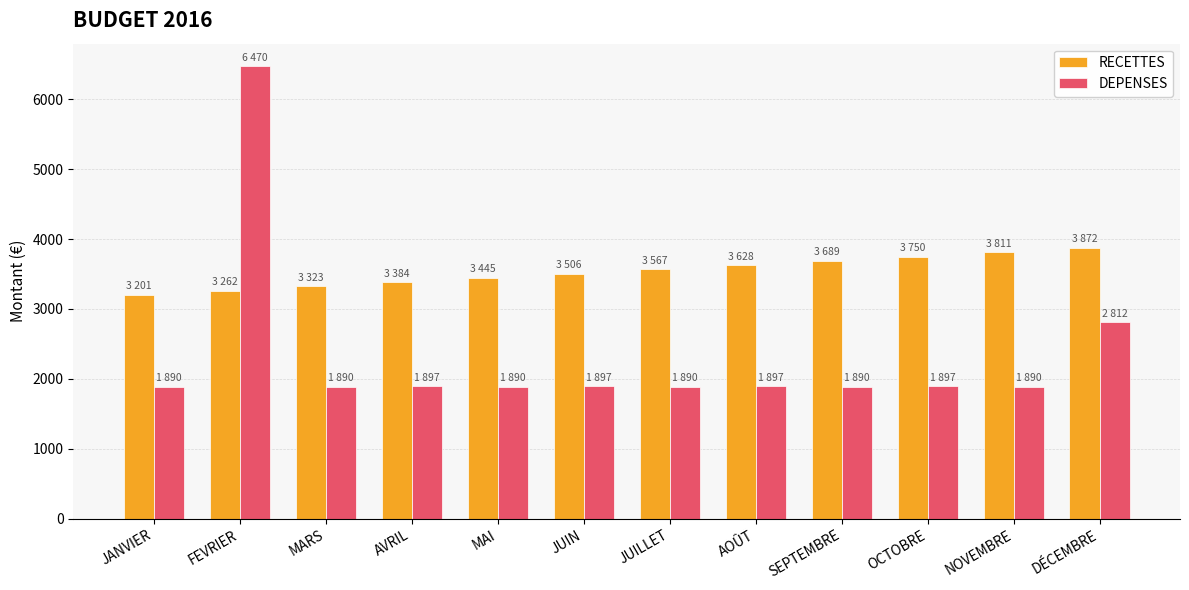

What is the smallest value displayed?

1890